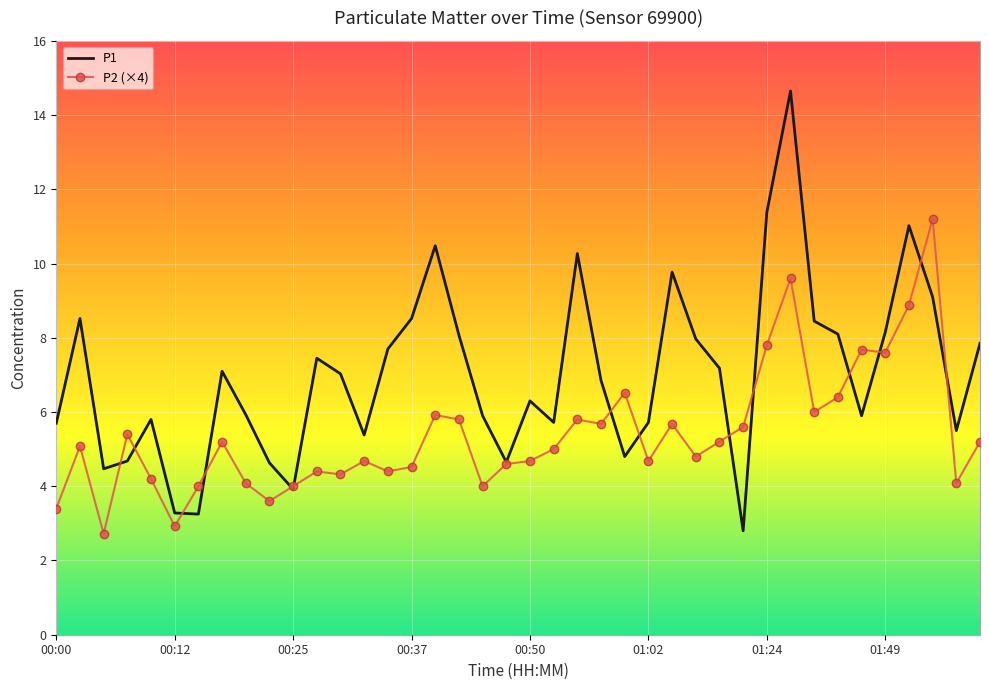

In P1, how many points are lower than both neighbors (excluding endpoints)?

10